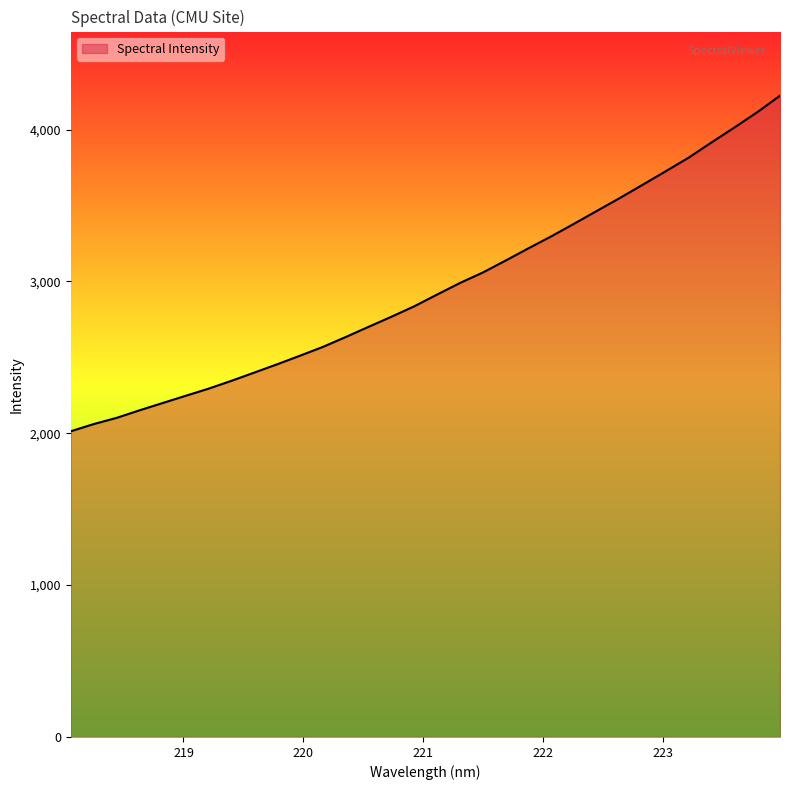

What is the difference between the maximum and minimum values?

2210.3